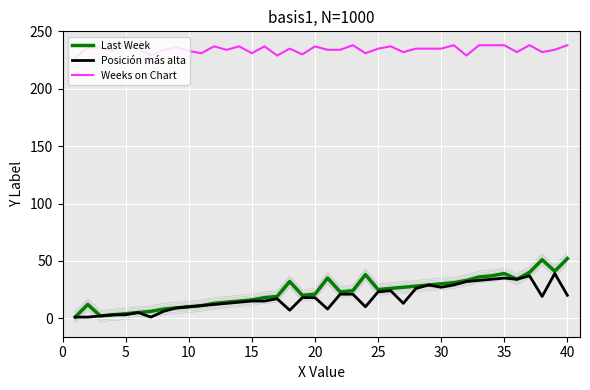

True or false: Weeks on Chart and Posición más alta cross at least once.

False